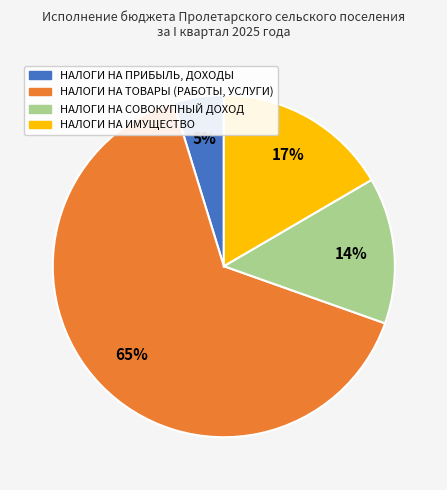

Do НАЛОГИ НА ТОВАРЫ (РАБОТЫ, УСЛУГИ) and НАЛОГИ НА СОВОКУПНЫЙ ДОХОД together represent more than half of the pie?

Yes